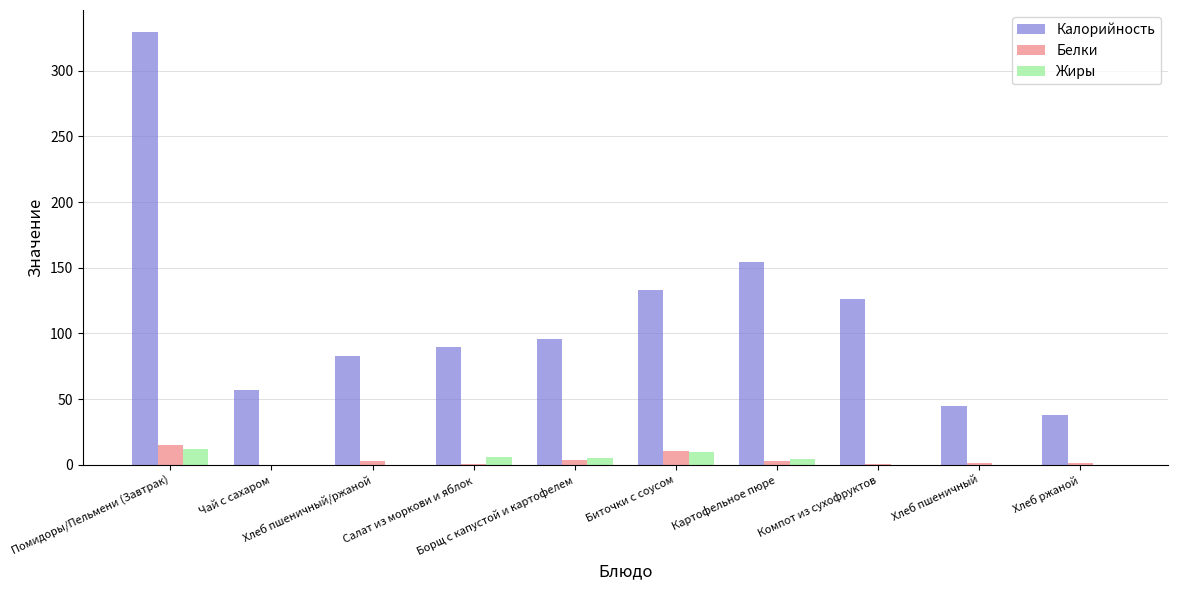

Which series has the largest total across all categories?

Калорийность